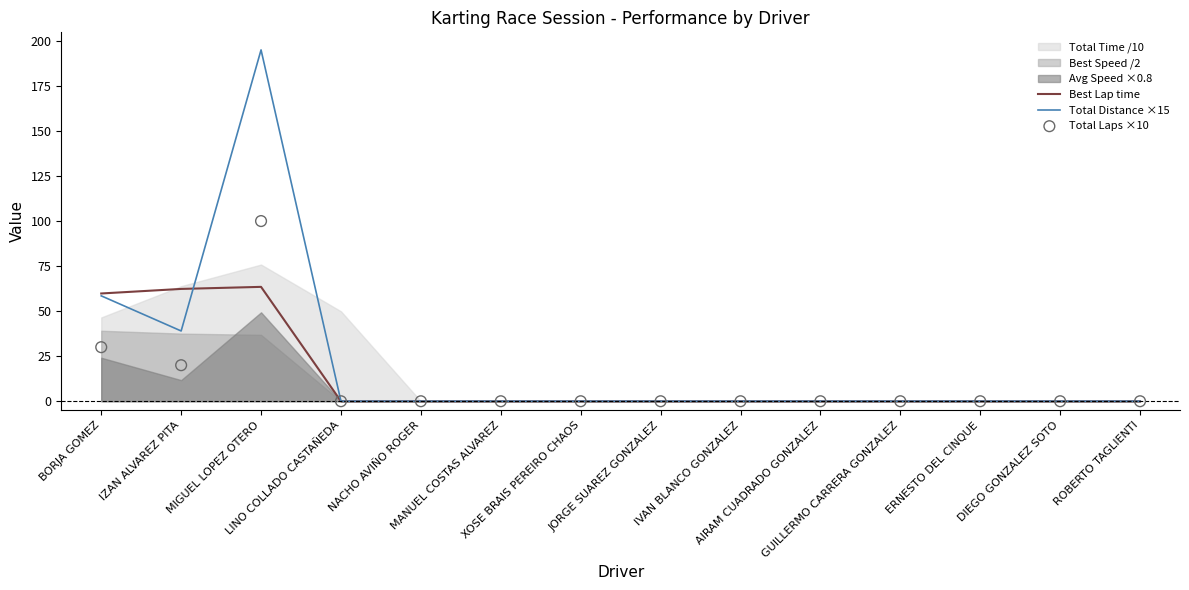

Is the value of Total Distance ×15 at NACHO AVIÑO ROGER greater than the value of Best Lap time at MIGUEL LOPEZ OTERO?

No